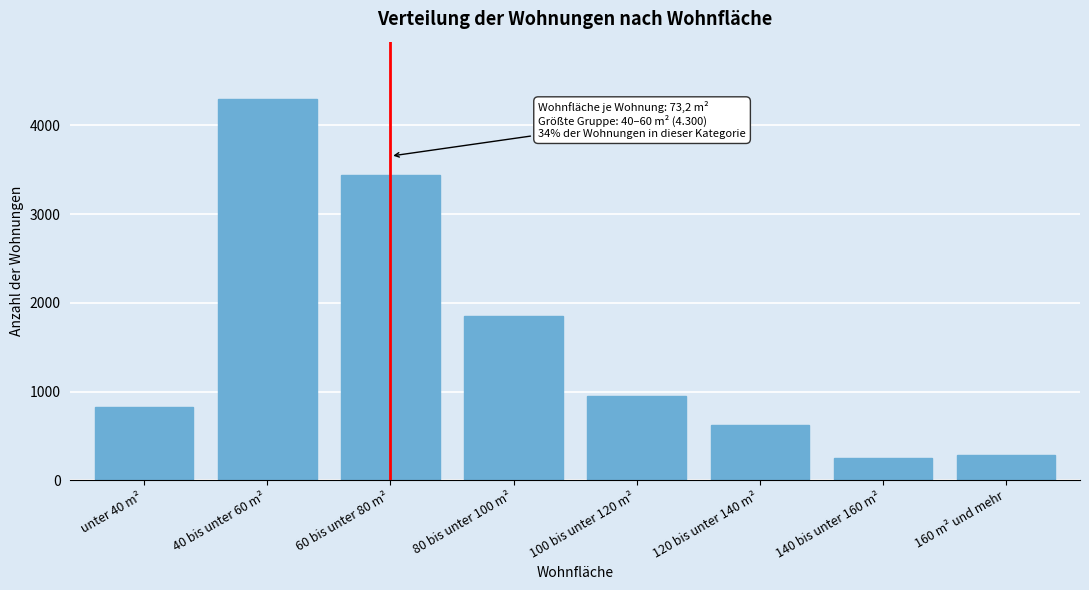

Reading left to right, extract all data points from this chart.

822	4300	3440	1853	947	627	250	286